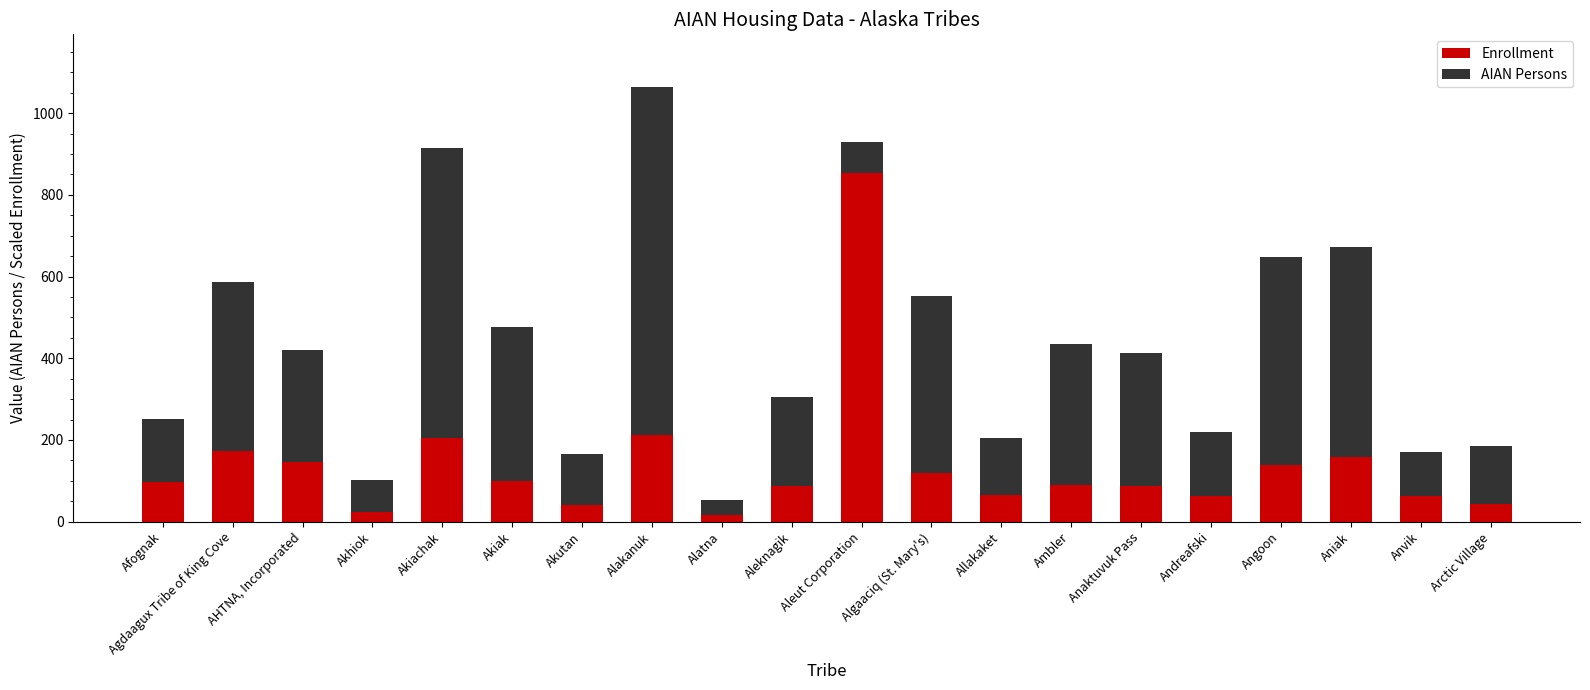

What is the difference between the second highest and minimum values in the Enrollment series?

195.3